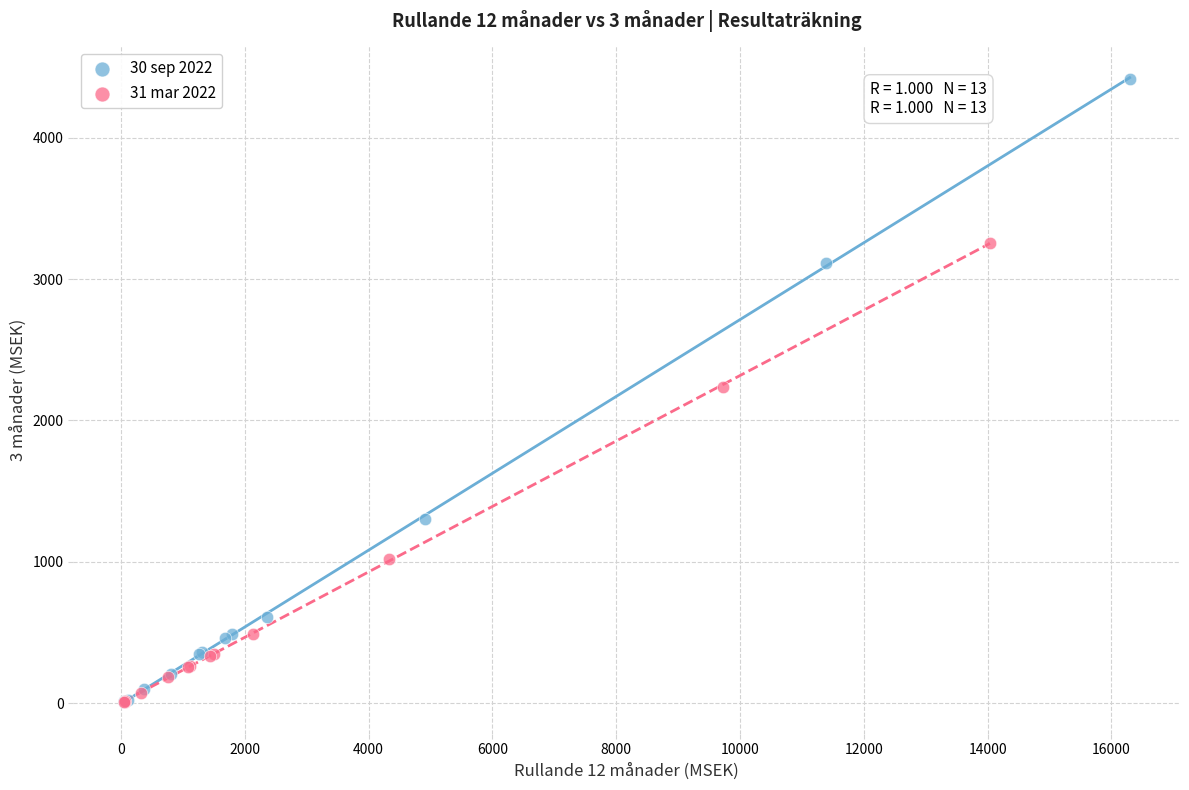

Which series contains the highest Y value?

30 sep 2022